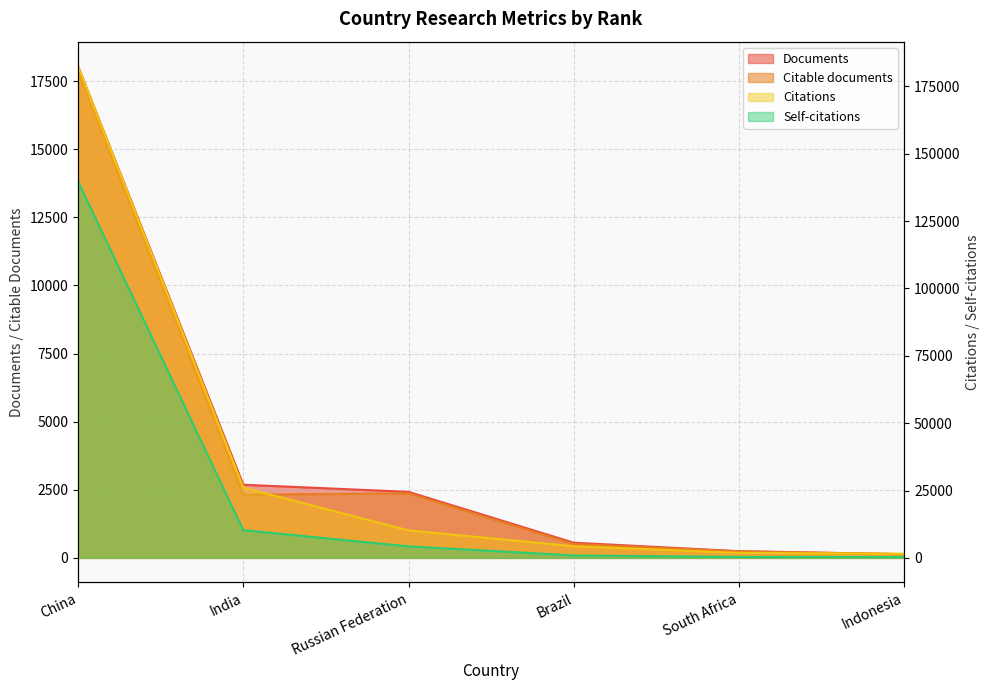

Which series changed the most between Russian Federation and Indonesia?

Citations